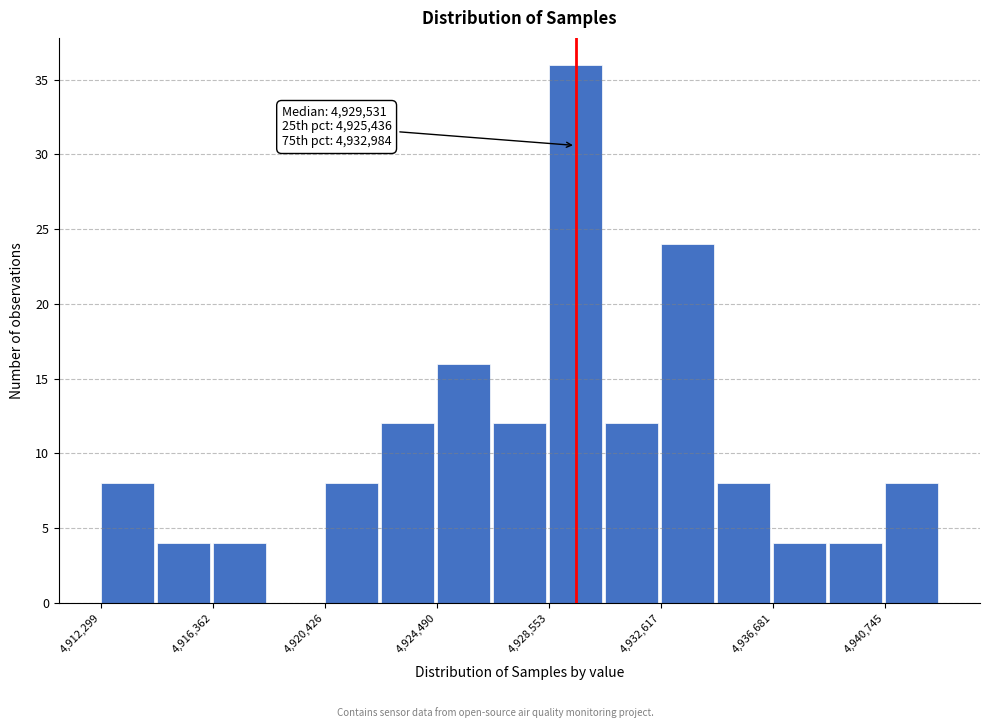

Over which range of the x-axis is the bar tallest?

4928500 to 4930500